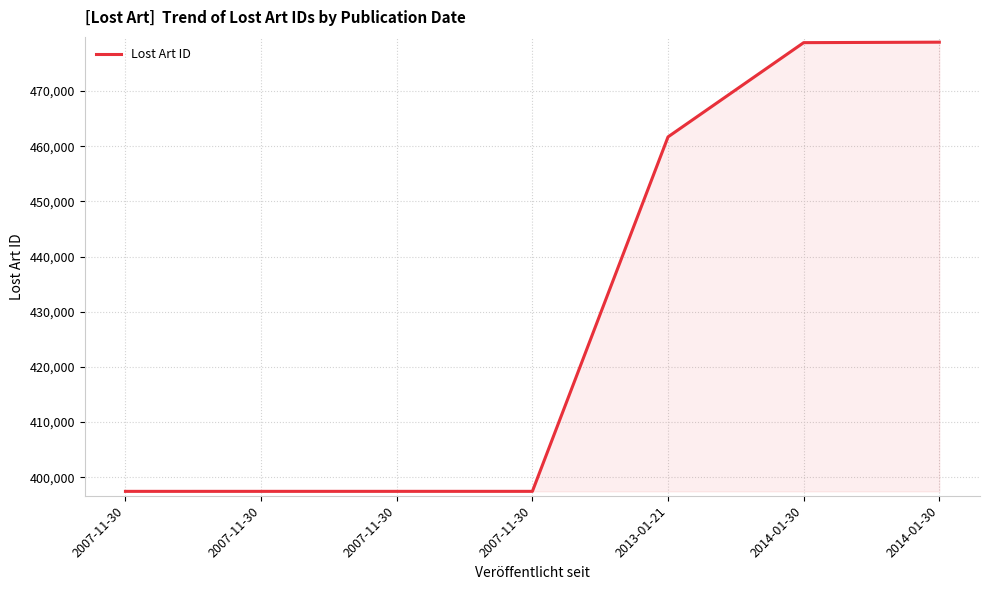

True or false: the data has more than 2 interior local peaks.

False